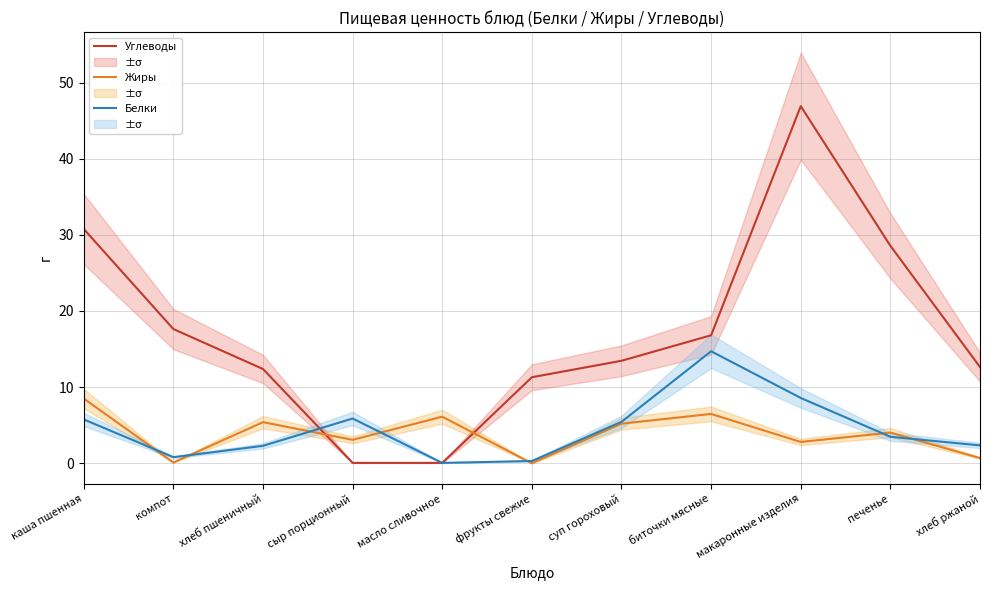

What is the label of the 3rd point from the right?

макаронные изделия